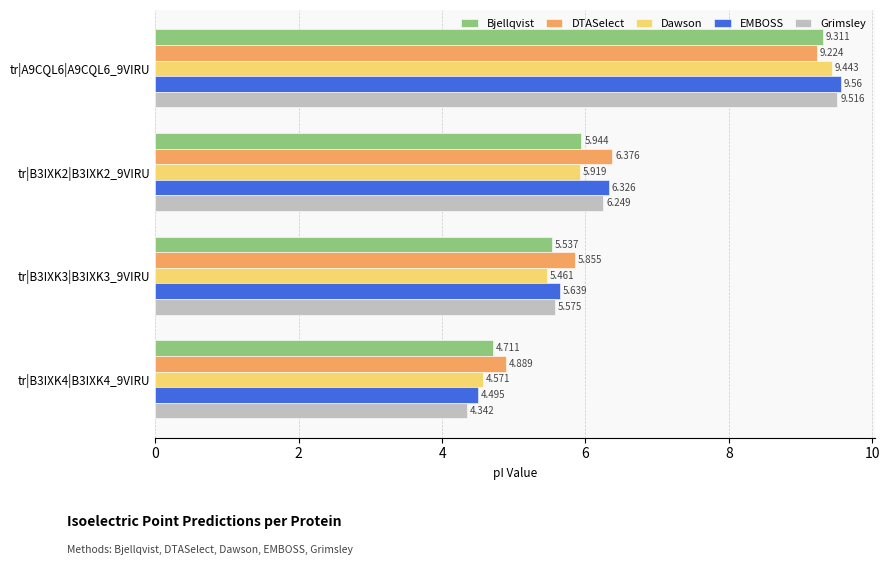

Which series has the largest range (max minus min)?

Grimsley